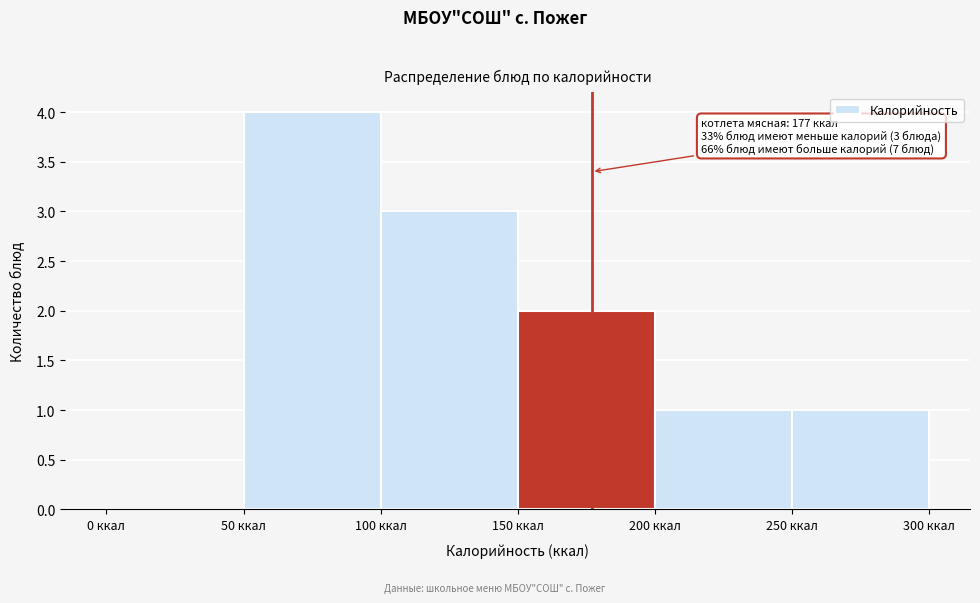

Which range on the x-axis has the tallest bar?

50 to 100